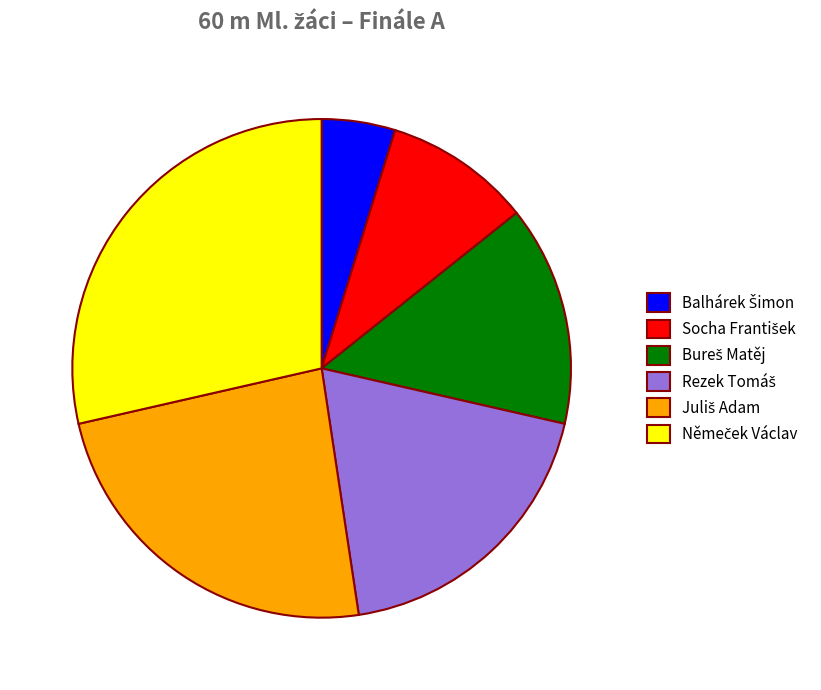

Is there any slice that represents more than half of the pie?

No